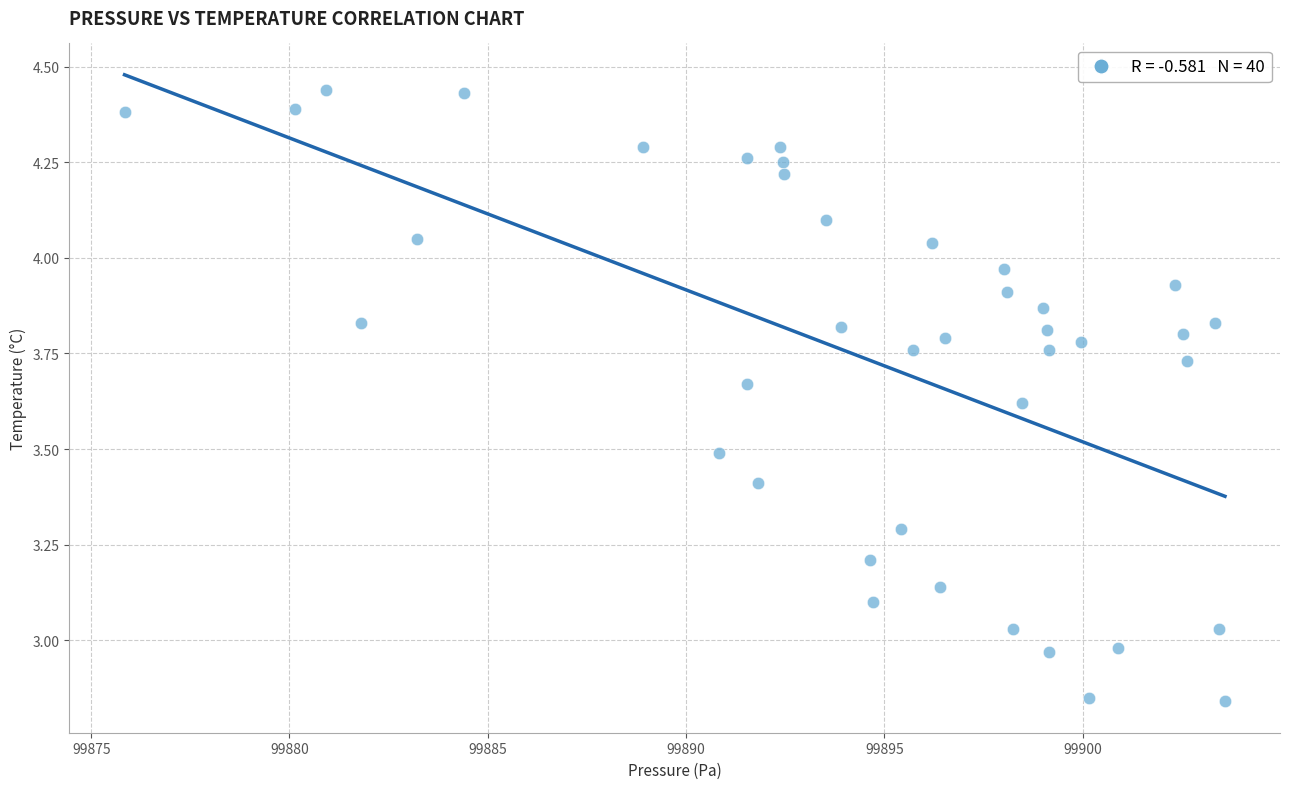

What is the range of Y values (max minus min)?

1.6